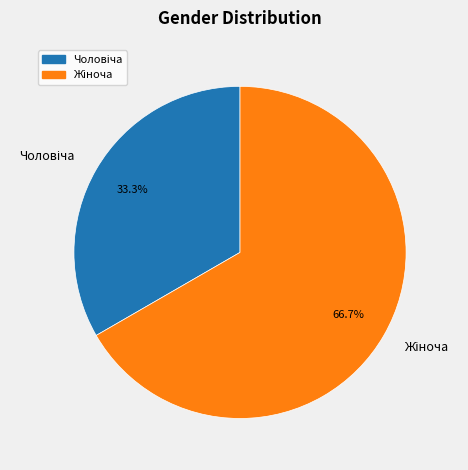

Is there any slice that represents more than half of the pie?

Yes